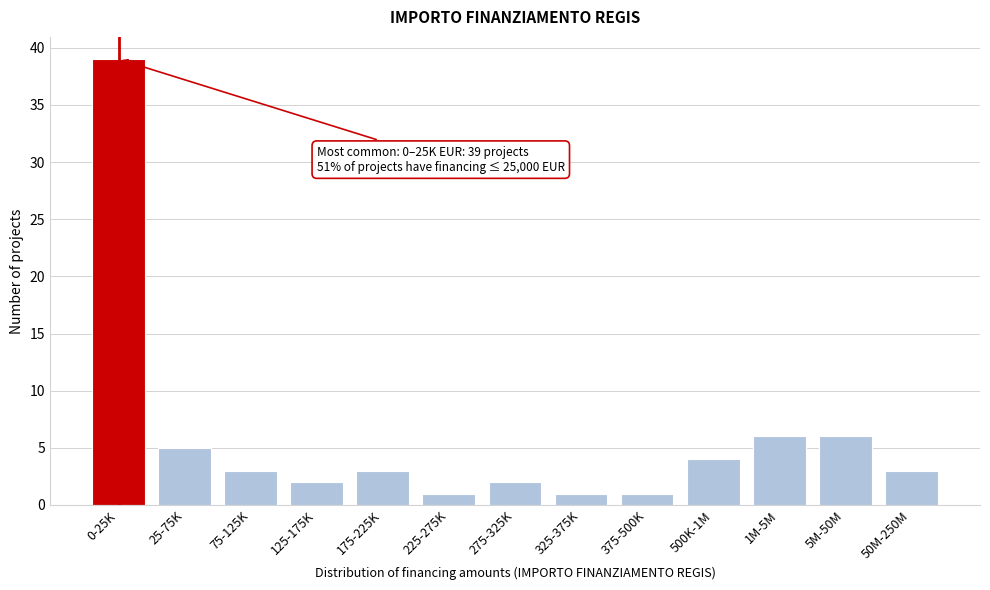

Reading left to right, what are all the values shown in this chart?

39	5	3	2	3	1	2	1	1	4	6	6	3